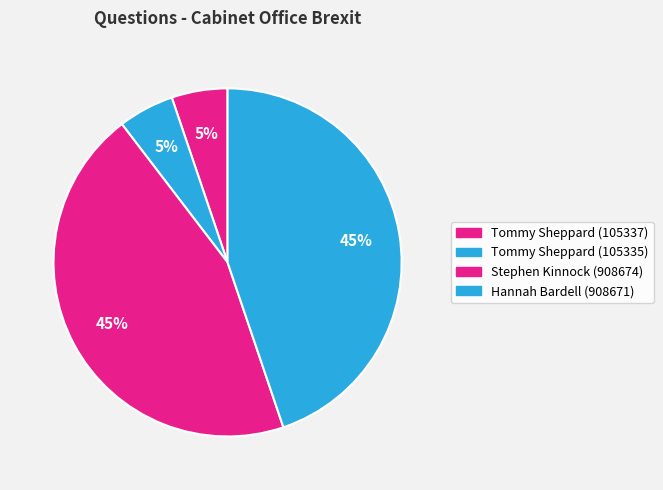

Is there any slice that represents more than half of the pie?

No